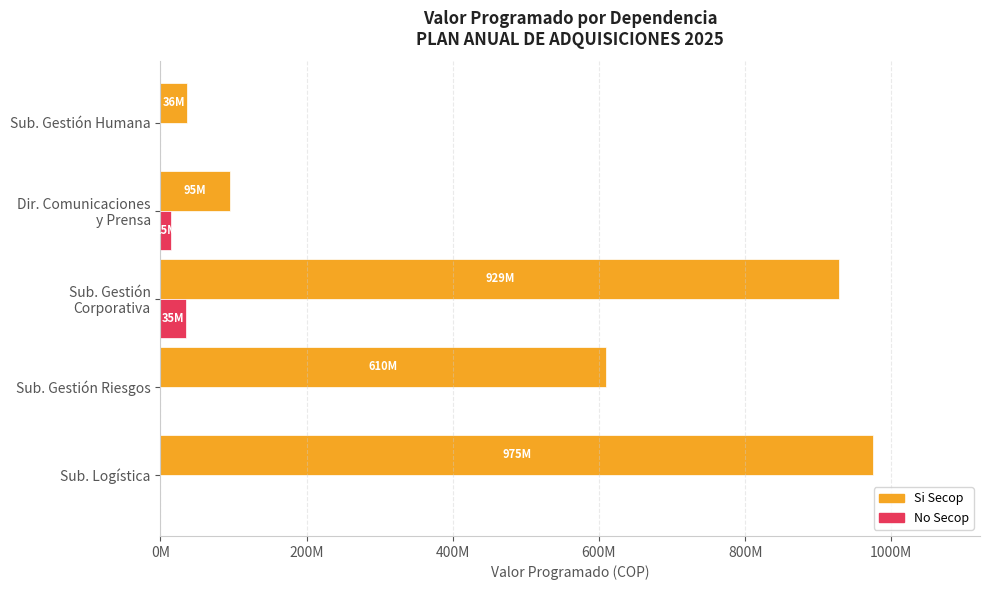

What is the difference between the maximum and minimum values in the No Secop series?

35469000